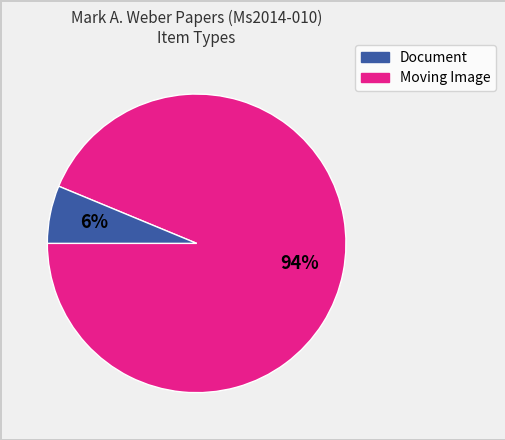

How many slices are in this pie chart?

2